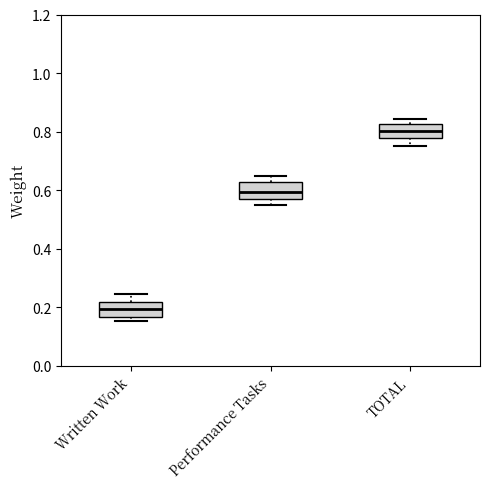

Which box's median line is the highest?

TOTAL